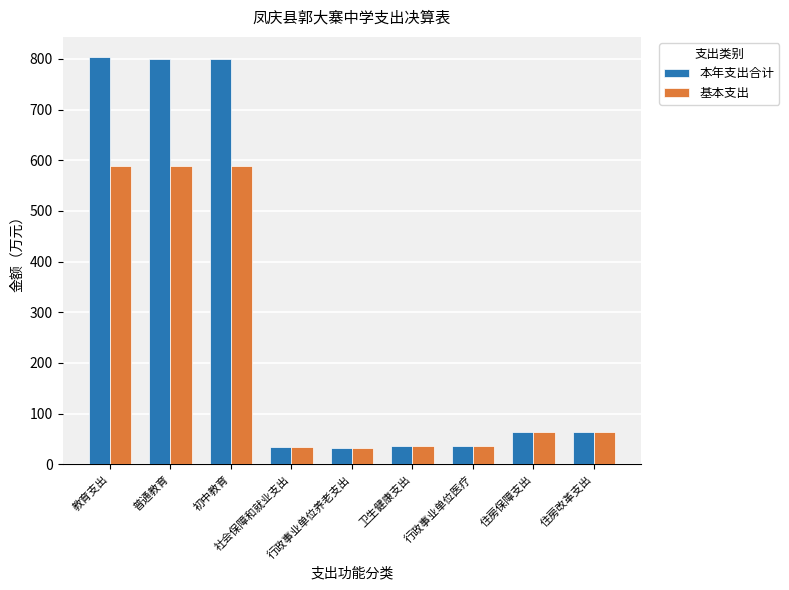

The value of 基本支出 at 初中教育 is 589.4. True or false?

True